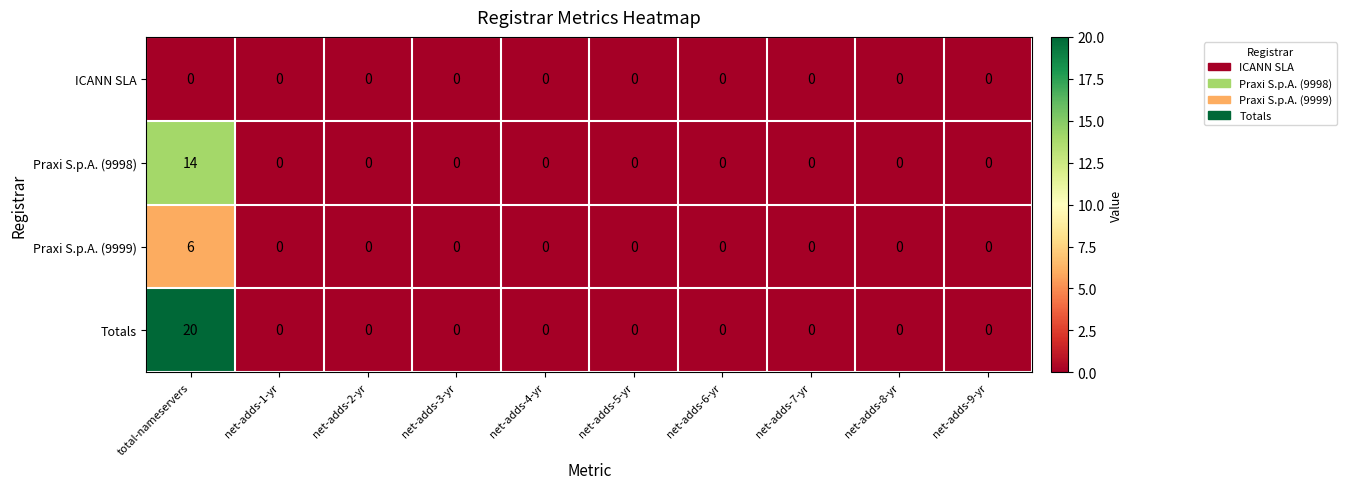

Count the Praxi S.p.A. (9999) values in the range 0 to 1.

9